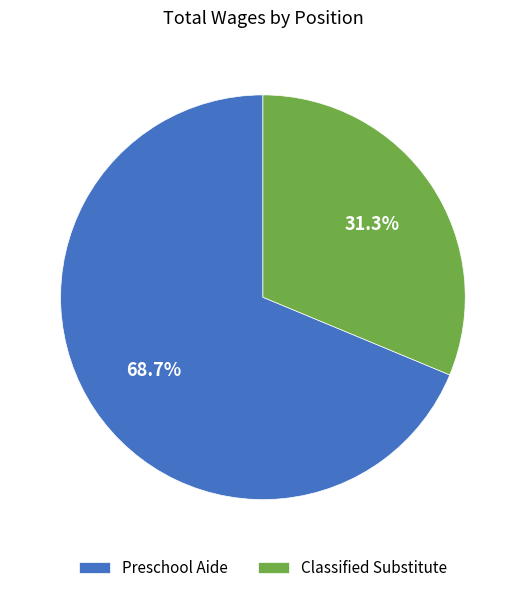

The Classified Substitute slice represents 42% of the pie. True or false?

False